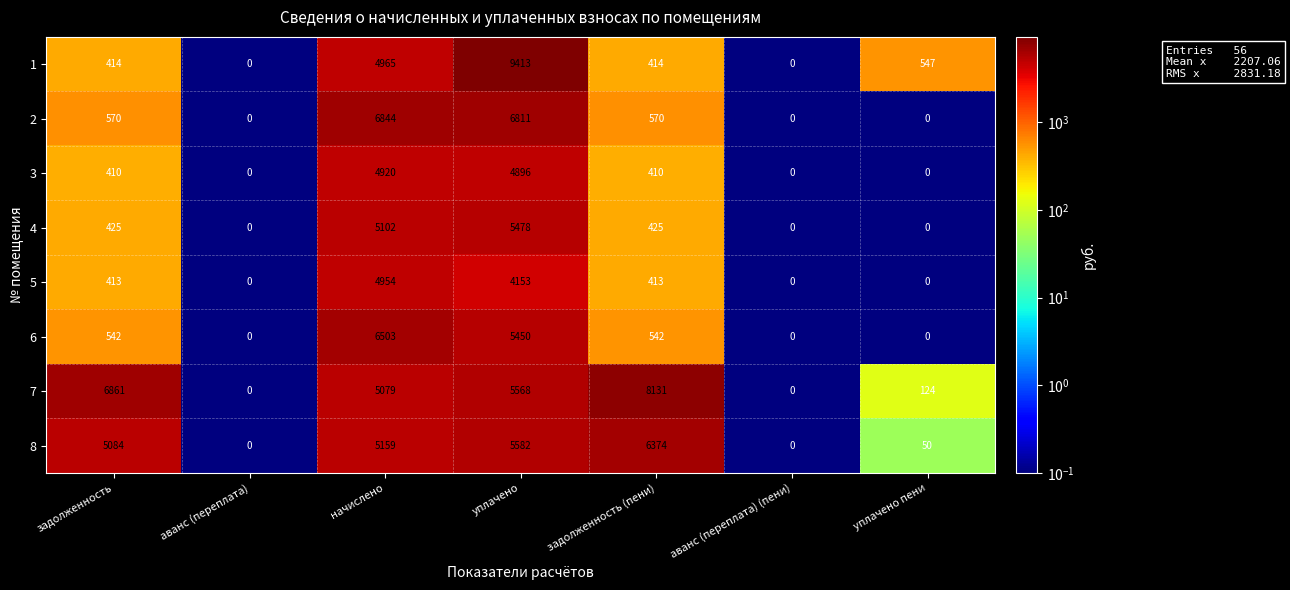

What is the difference between the second highest and second lowest values in the 5 series?

4153